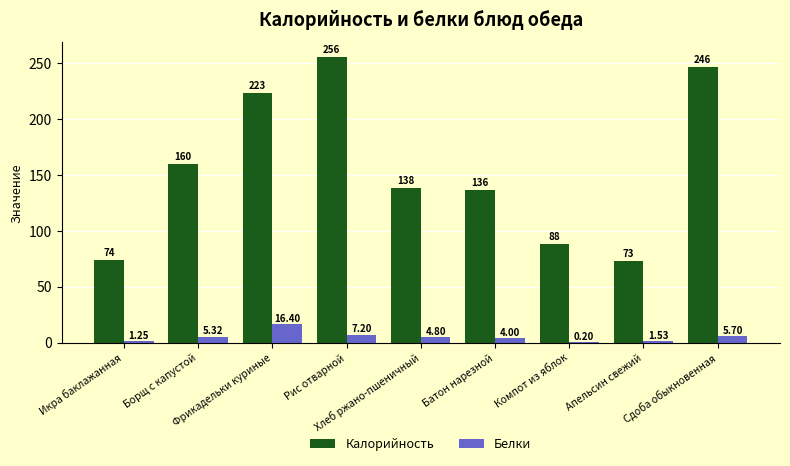

Which series has the largest total across all categories?

Калорийность